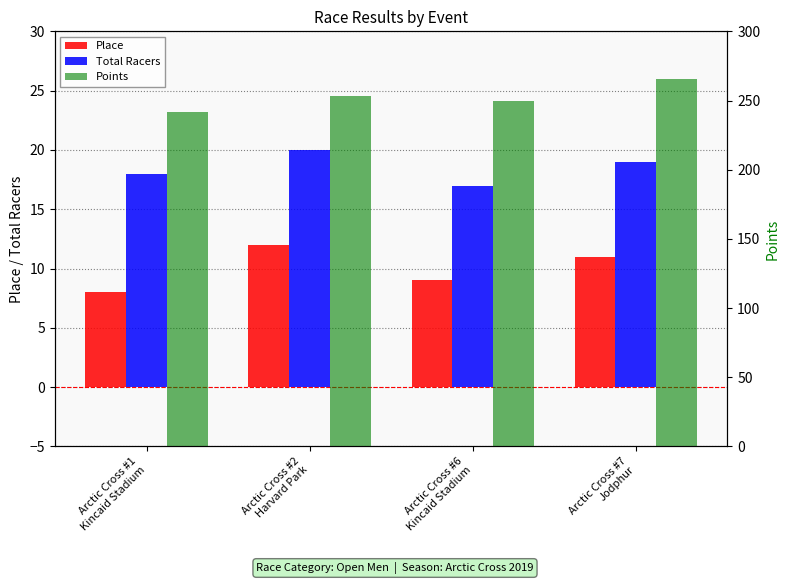

Where is Points nearest to the value 253?

Arctic Cross #2
Harvard Park